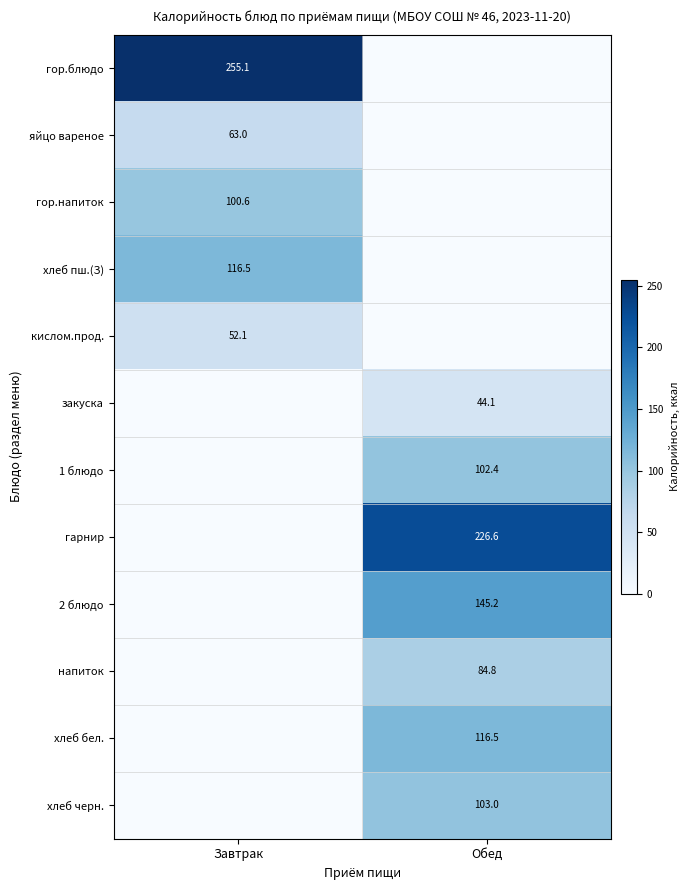

Is it true that напиток equals 84.8 at Обед?

True